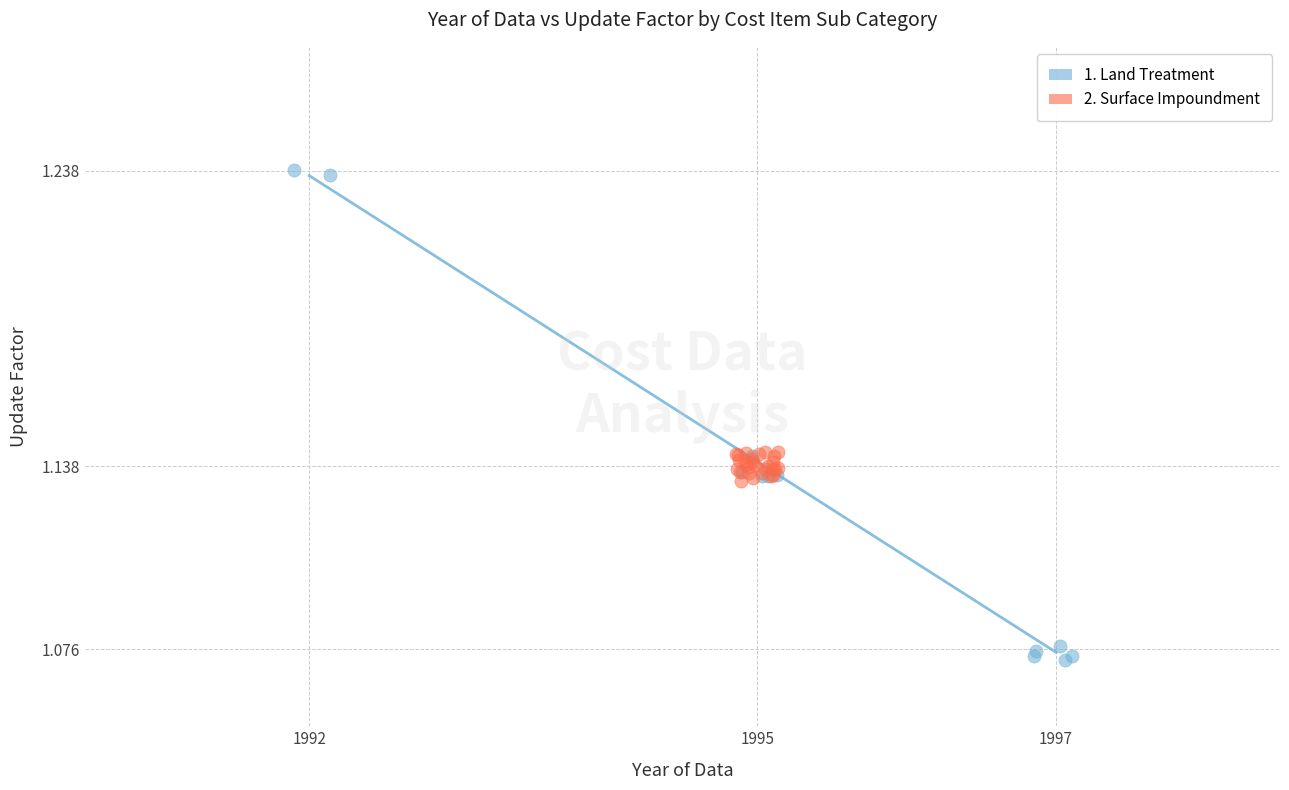

Which series has the widest spread of Y values?

1. Land Treatment